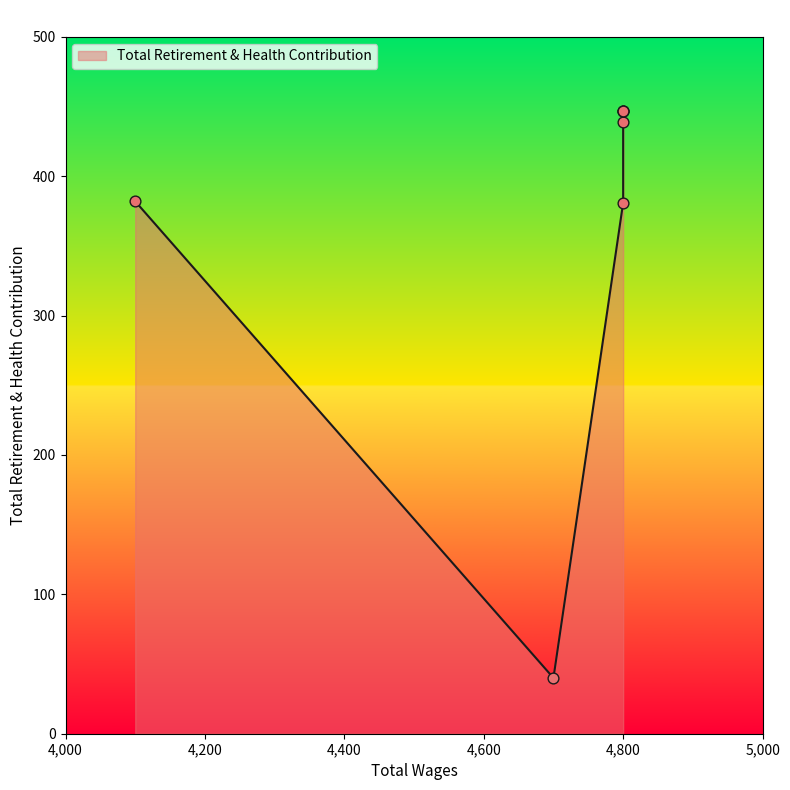

What is the change in value from 4800.0 to 4700.0?

-407